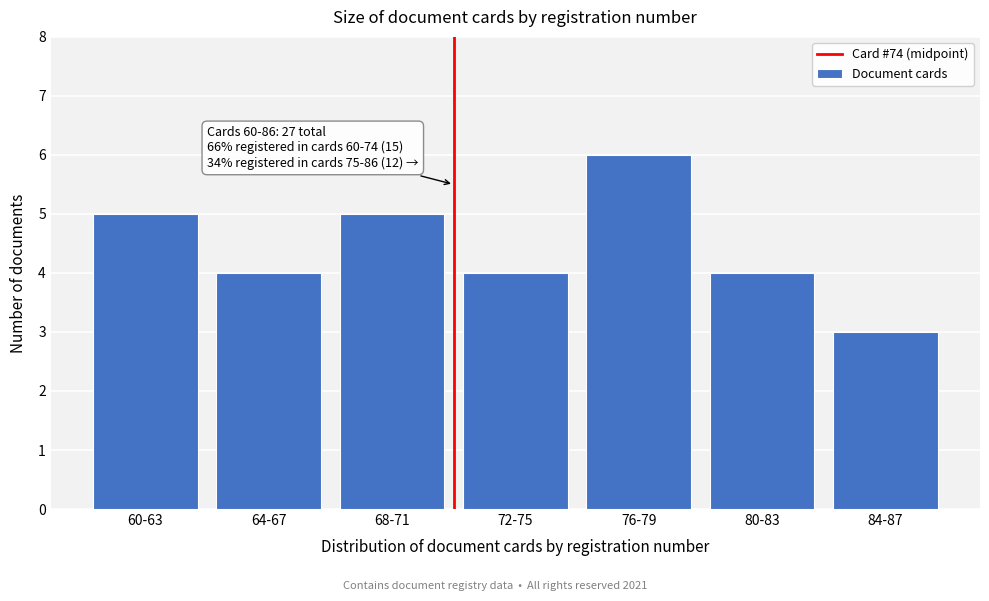

Reading left to right, what are all the values shown in this chart?

60-63=5	64-67=4	68-71=5	72-75=4	76-79=6	80-83=4	84-87=3